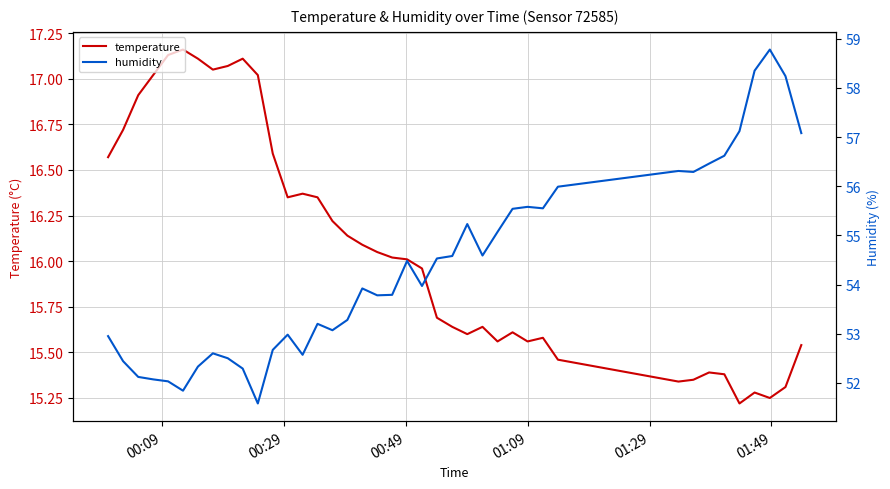

True or false: temperature has more than 0 points higher than both neighbors.

True